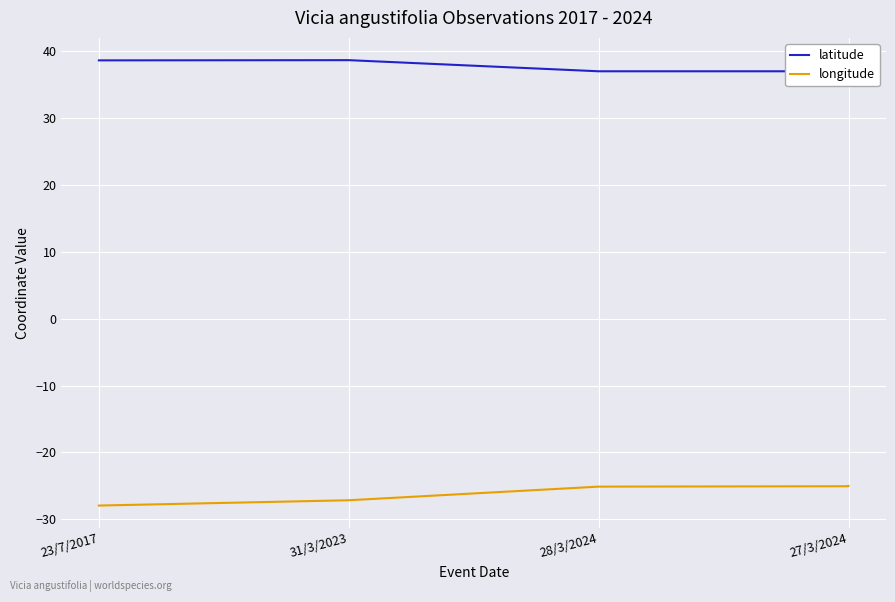

True or false: latitude has a value of 11.5 at 28/3/2024.

False